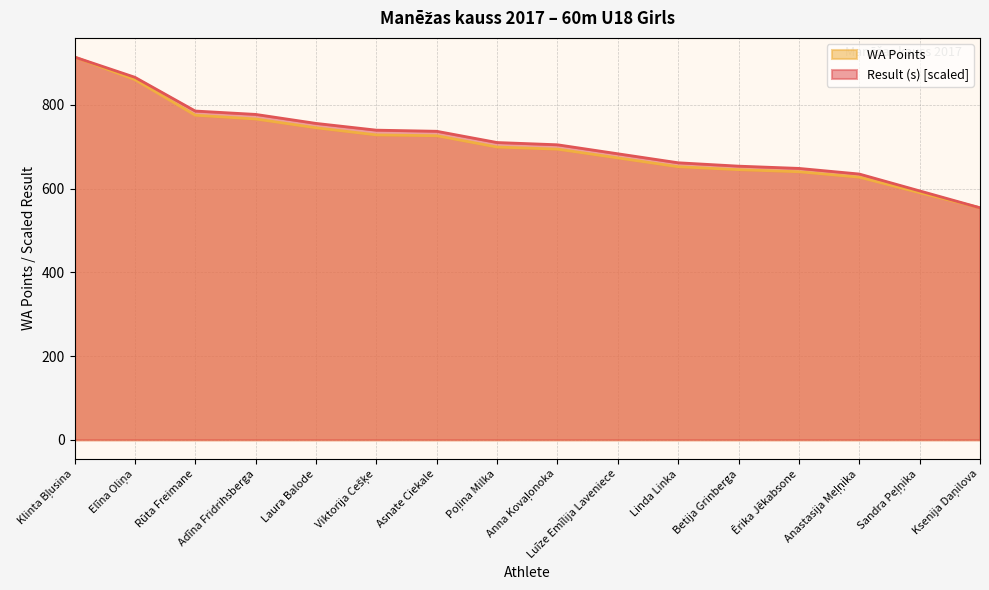

At Linda Linka, list the series in order from smallest to largest.

WA Points, Result (s) [scaled]